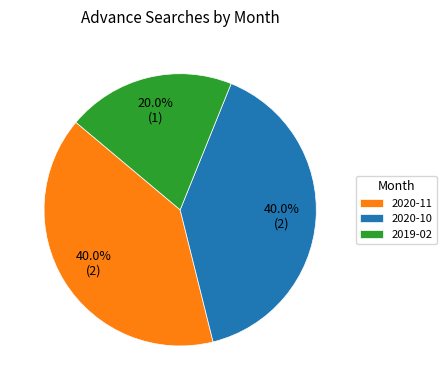

Approximately how many times larger is the value at 2020-10 compared to 2019-02?

2.0